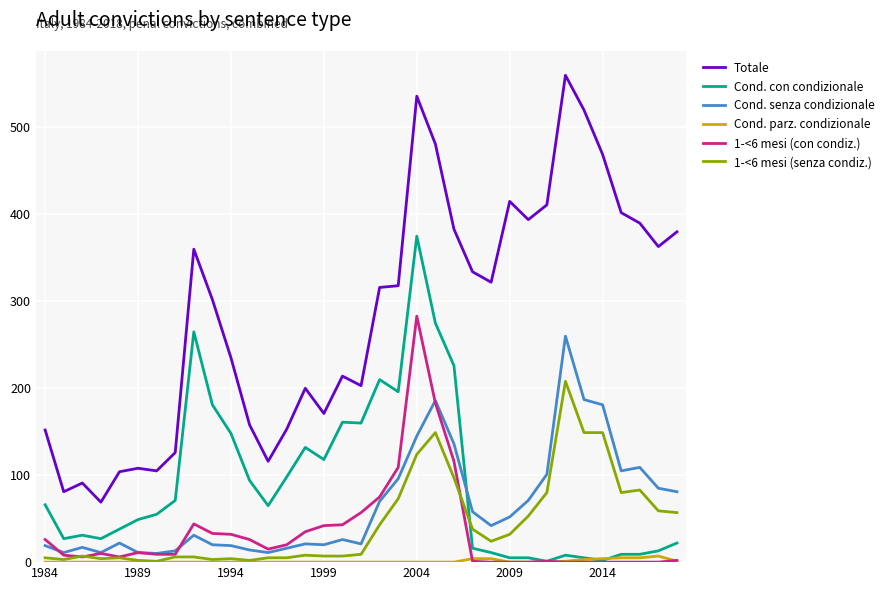

What is the maximum value shown in the chart?

560